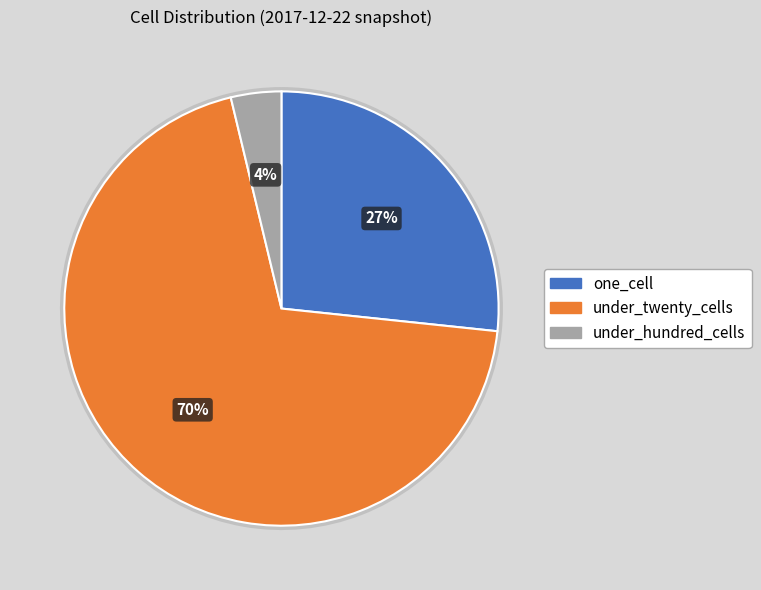

Does any single category account for the majority?

Yes